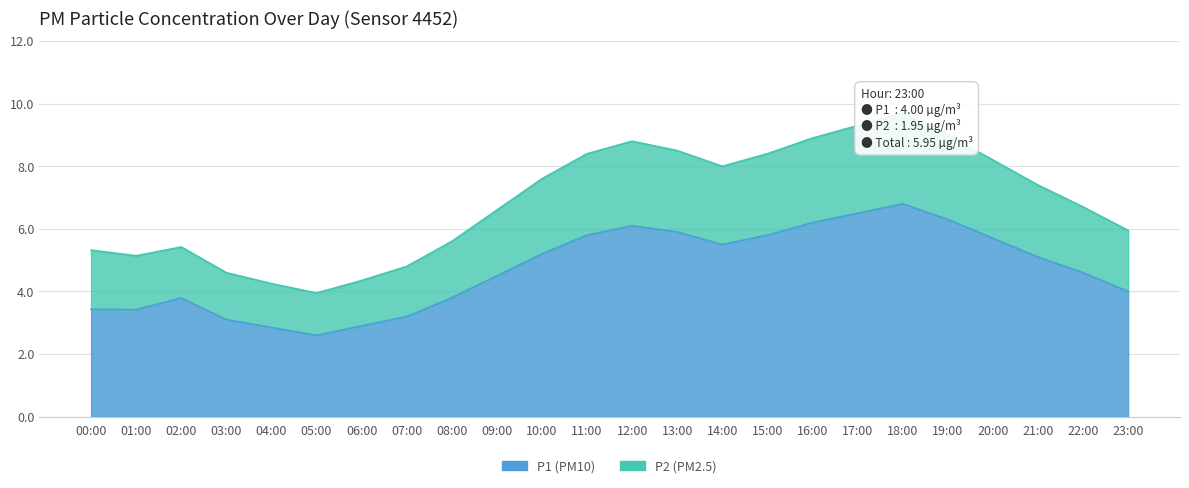

At which label is P1 closest to 4?

23:00